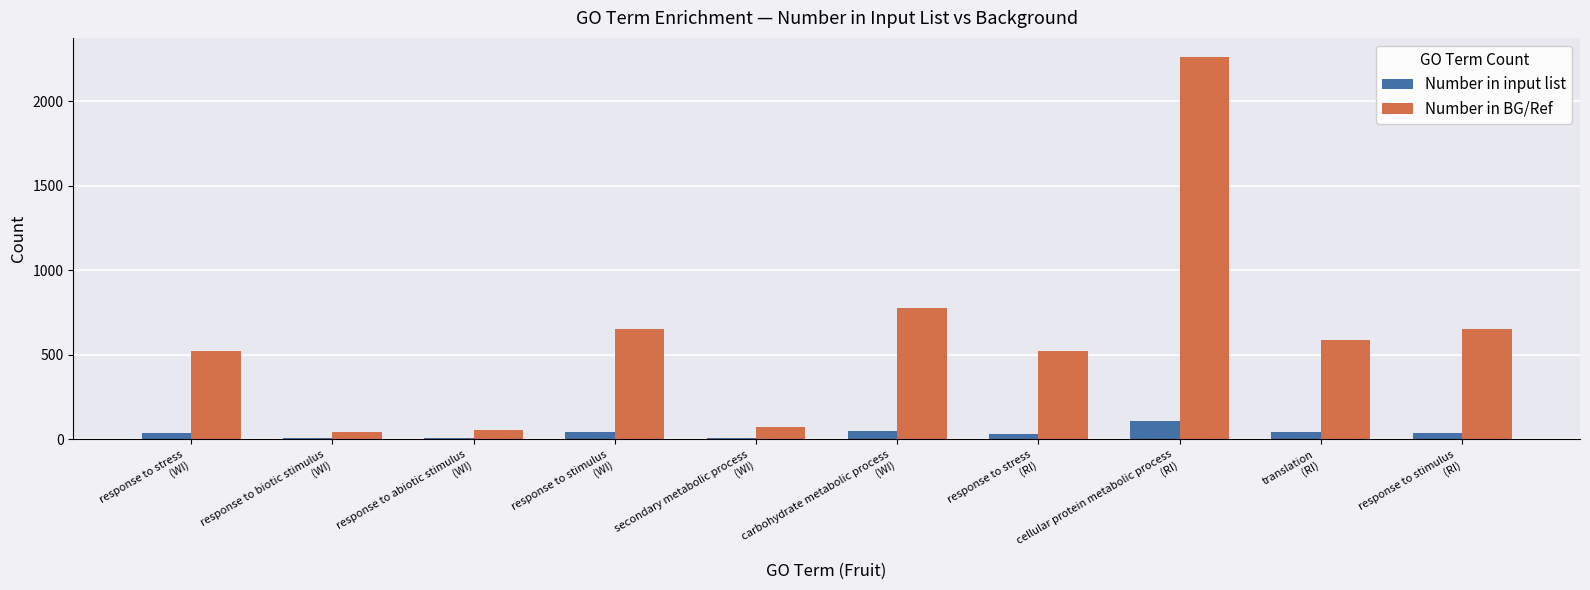

Are the bars horizontal?

No